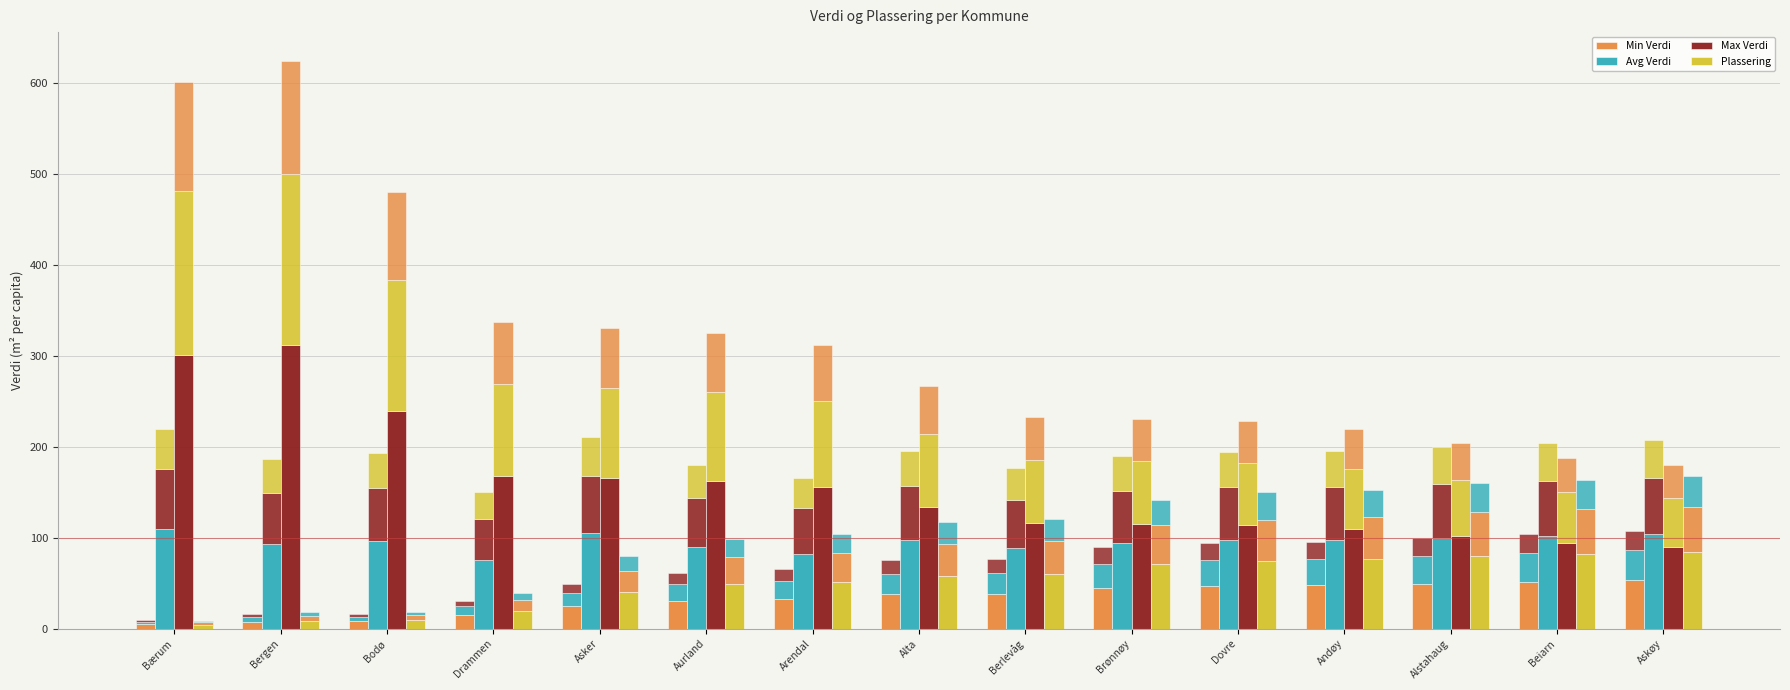

Reading left to right, what are all the values shown in this chart?

Min Verdi: 5.0	7.9	8.3	15.5	24.8	30.7	32.7	37.9	38.5	44.7	47.3	47.7	49.7	51.9	53.9
Avg Verdi: 110.0	93.2	96.6	75.2	105.2	90.0	82.7	97.9	88.5	94.7	97.3	97.7	99.8	101.8	103.9
Max Verdi: 300.6	312.3	239.9	168.3	165.5	162.7	156.2	133.7	116.1	115.4	114.1	110.0	102.2	93.9	89.8
Plassering: 4.5	9.0	9.5	19.5	40.0	49.5	52.0	58.5	60.5	71.0	75.0	76.5	80.0	82.0	84.0